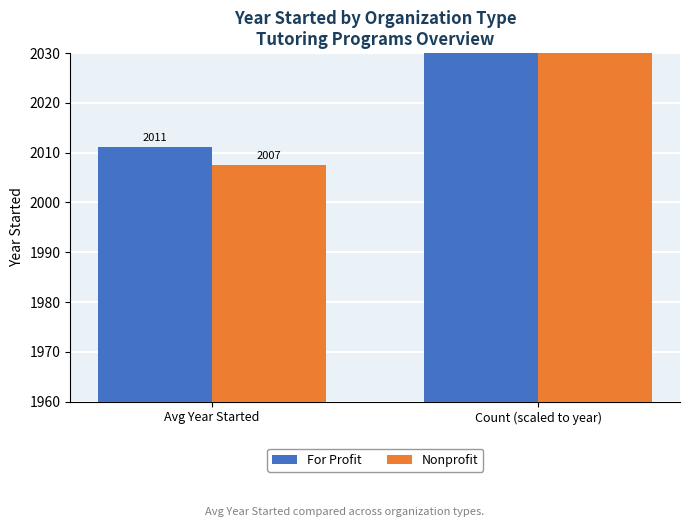

What is the highest value of the Nonprofit series?

2040.0